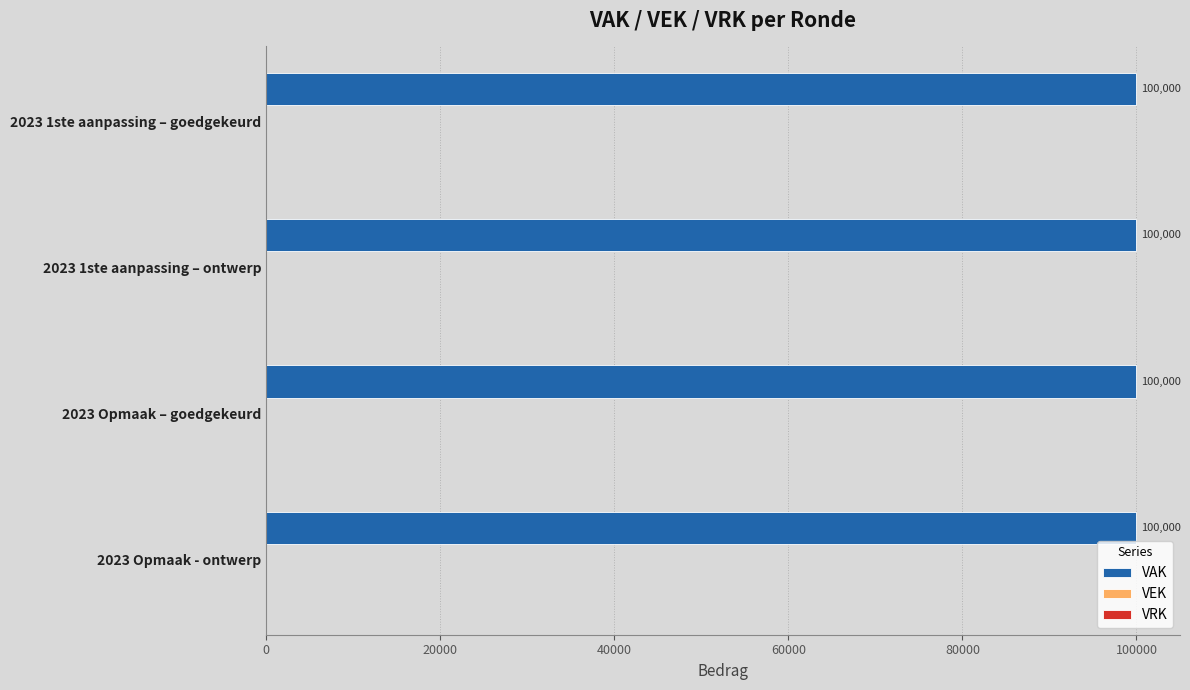

Which series has the largest total across all categories?

VAK